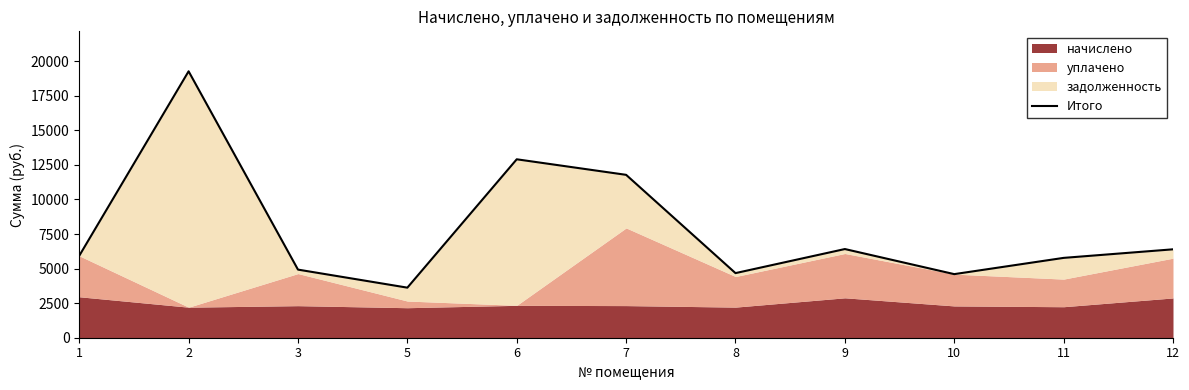

The value at 6 is 7725.1. True or false?

False